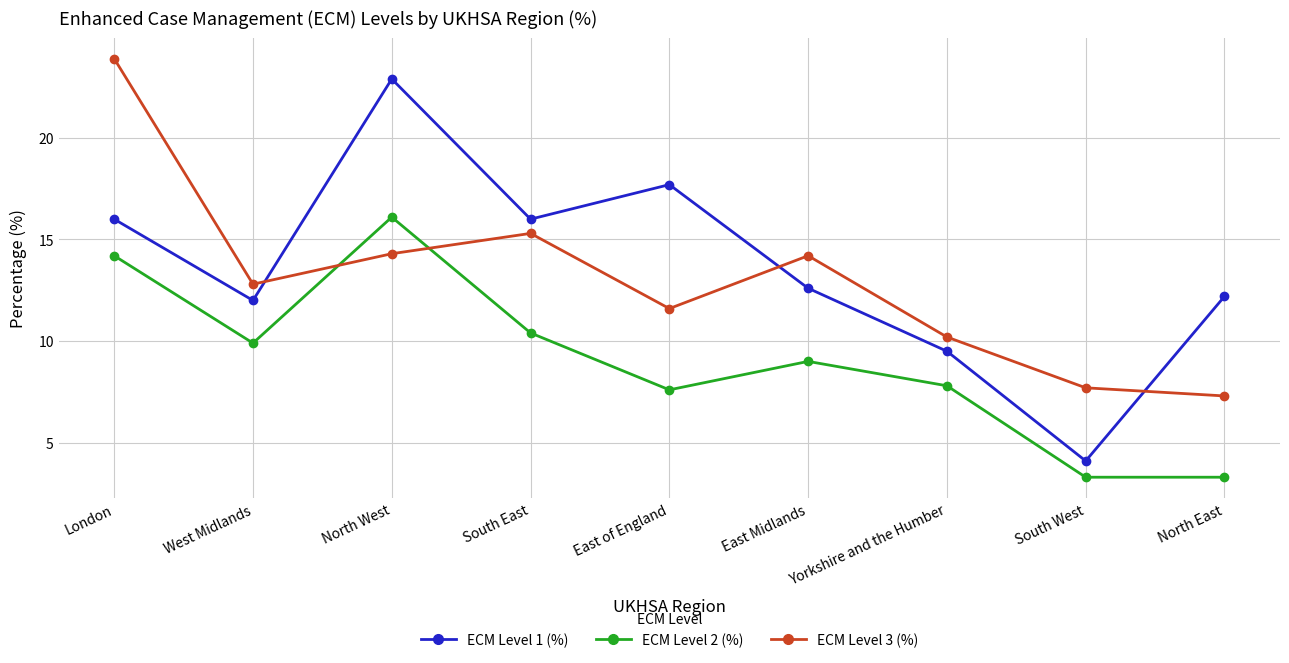

What are all the series names shown in the legend?

ECM Level 1 (%), ECM Level 2 (%), ECM Level 3 (%)